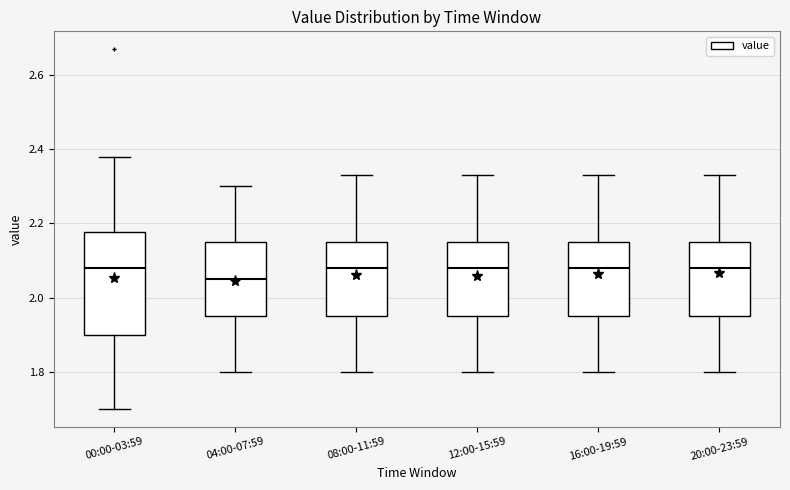

Reading left to right, transcribe this box plot: for each box, give where its median line is, the range the box spans, and where its two whiskers end, as read against the y-axis. The values are not printed on the chart, so give them approximately, as read against the axis.

00:00-03:59: median 2.08, box 1.90 to 2.18, whiskers 1.70 to 2.38
04:00-07:59: median 2.06, box 1.96 to 2.16, whiskers 1.80 to 2.30
08:00-11:59: median 2.08, box 1.96 to 2.16, whiskers 1.80 to 2.34
12:00-15:59: median 2.08, box 1.96 to 2.16, whiskers 1.80 to 2.34
16:00-19:59: median 2.08, box 1.96 to 2.16, whiskers 1.80 to 2.34
20:00-23:59: median 2.08, box 1.96 to 2.16, whiskers 1.80 to 2.34